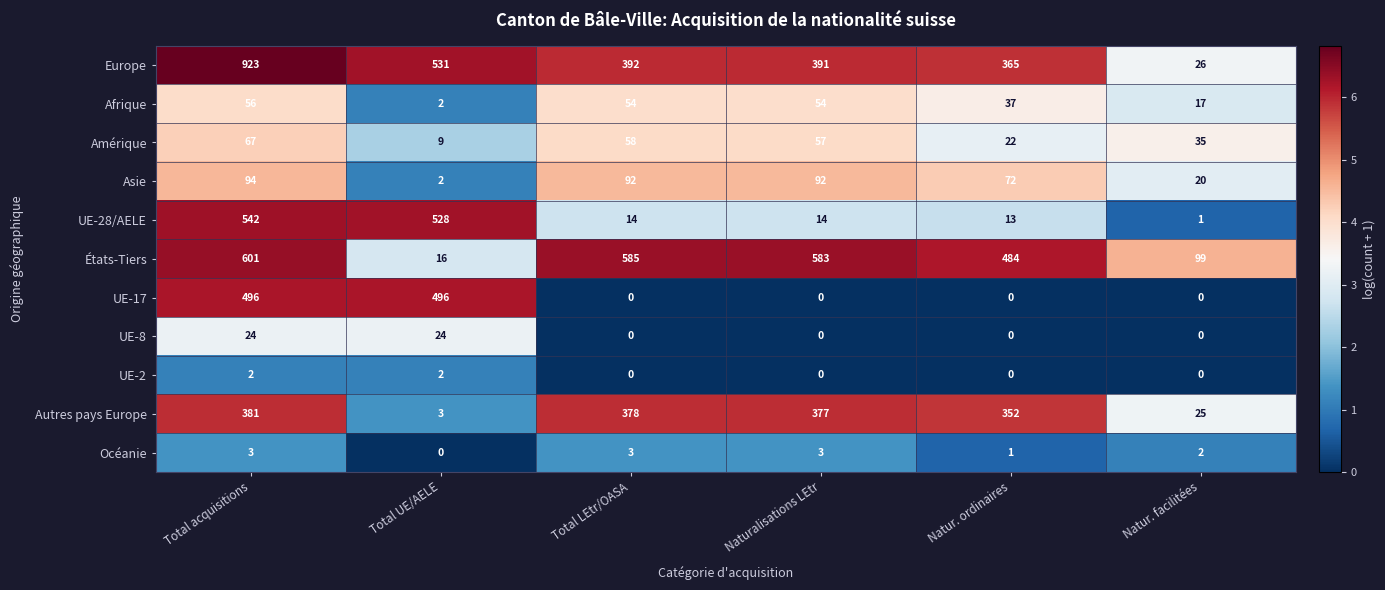

The value of UE-2 at Total LEtr/OASA is 1. True or false?

False